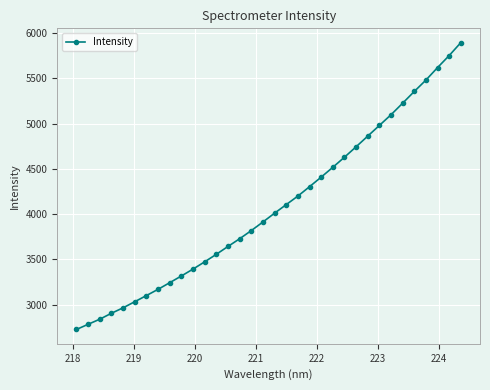

What is the difference between the second highest and second lowest values?

2969.3